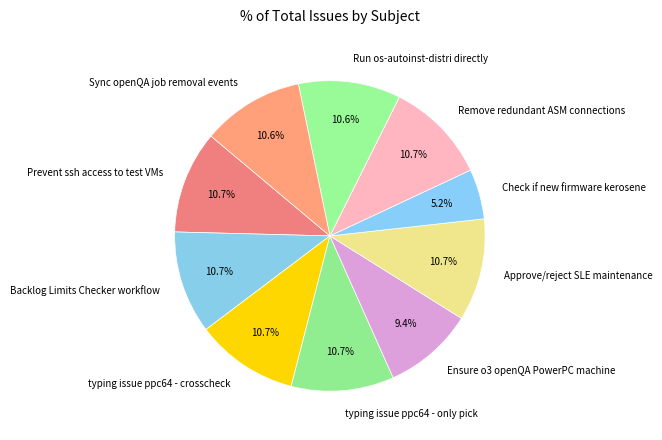

Which slice is the smallest?

Check if new firmware kerosene